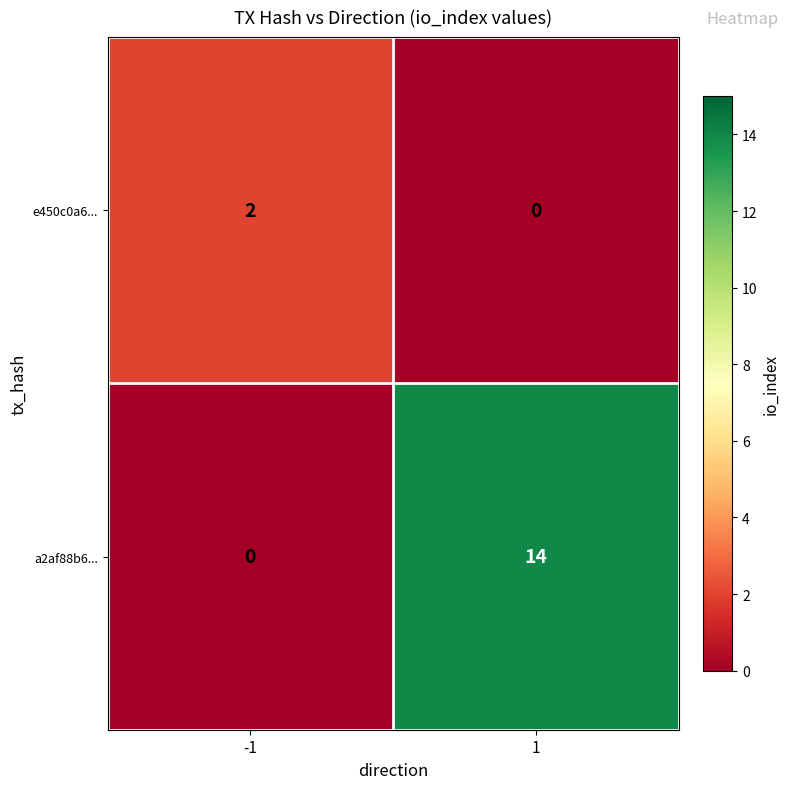

Rank the series by their maximum value, from lowest to highest.

e450c0a6..., a2af88b6...